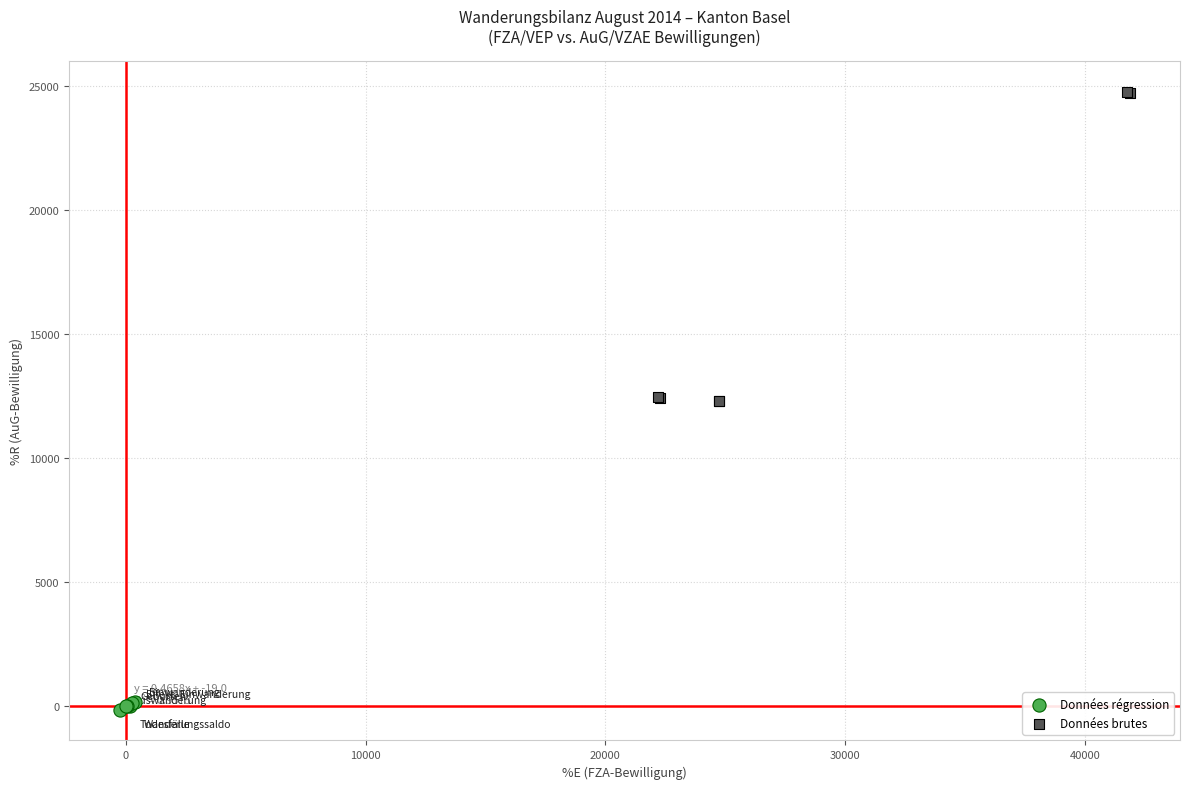

Which series contains the lowest Y value?

Données régression